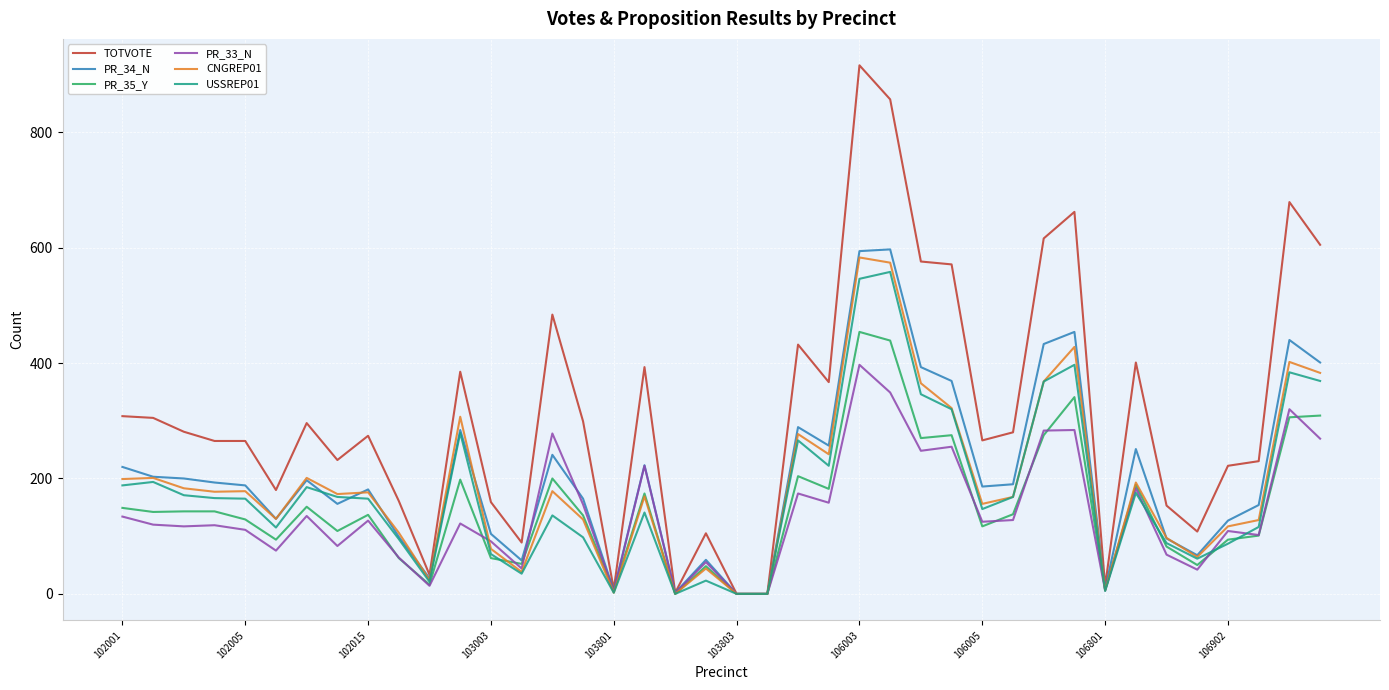

Which series has the largest total across all categories?

TOTVOTE